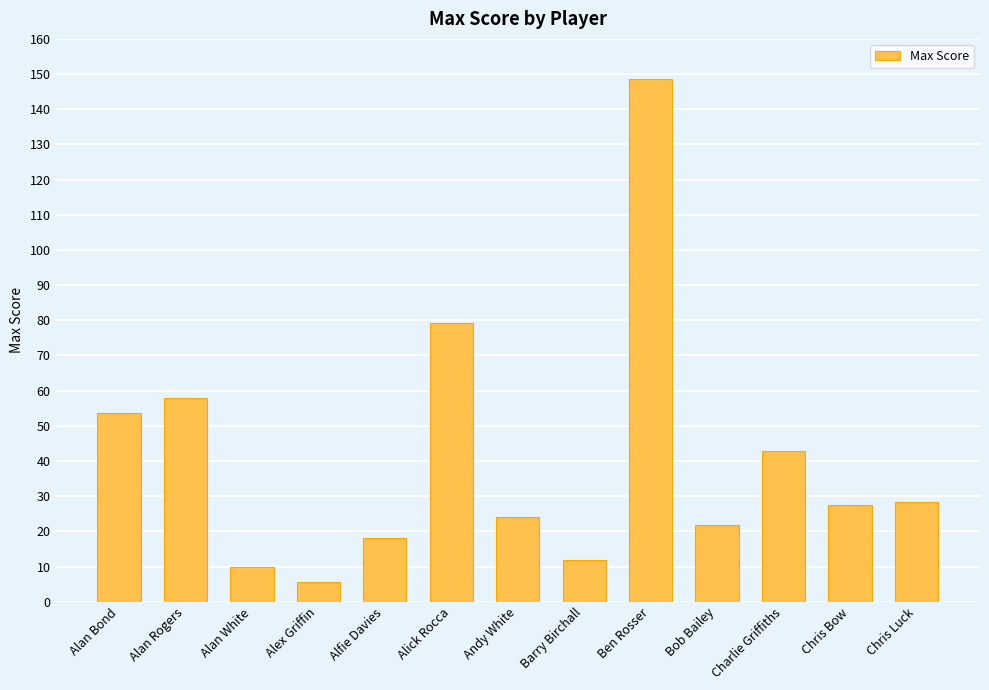

What is the maximum value shown in the chart?

148.6